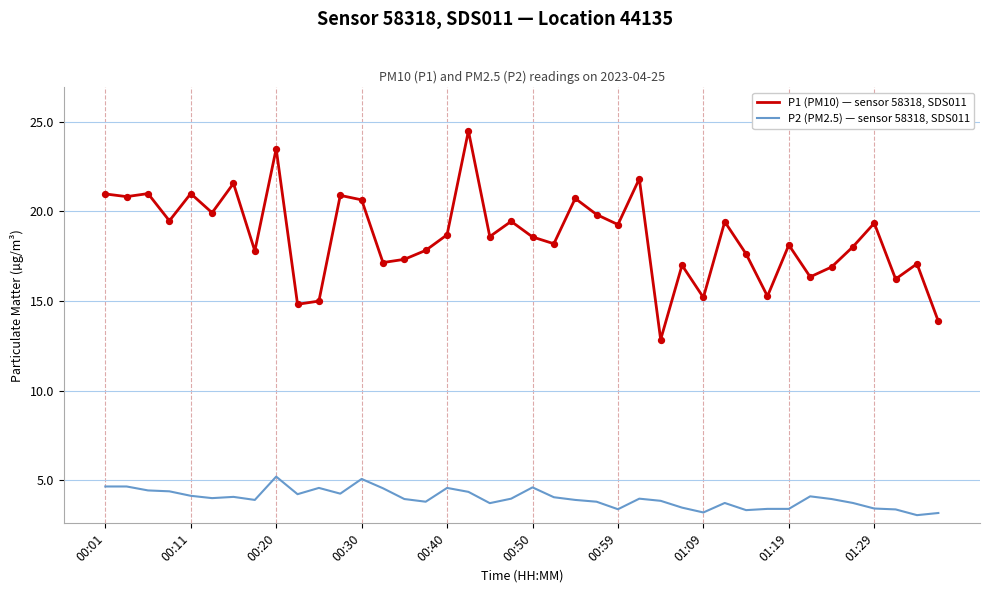

What are all the series names shown in the legend?

P1 (PM10) — sensor 58318, SDS011, P2 (PM2.5) — sensor 58318, SDS011